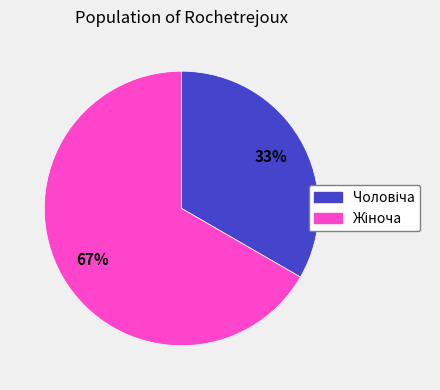

To the nearest percent, what is the average slice percentage?

50%